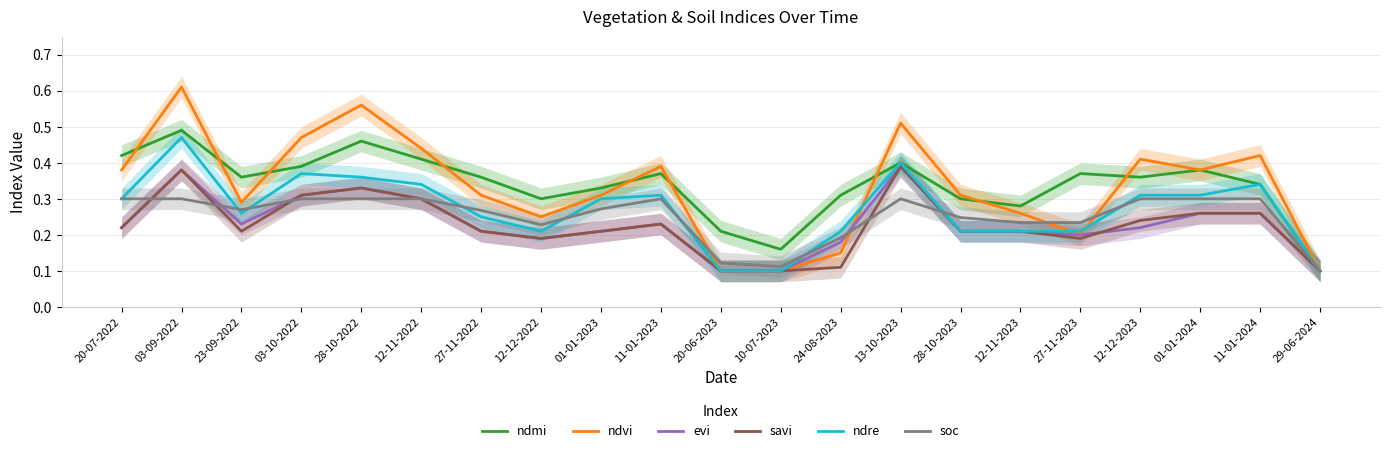

What position from the right is 20-07-2022?

21